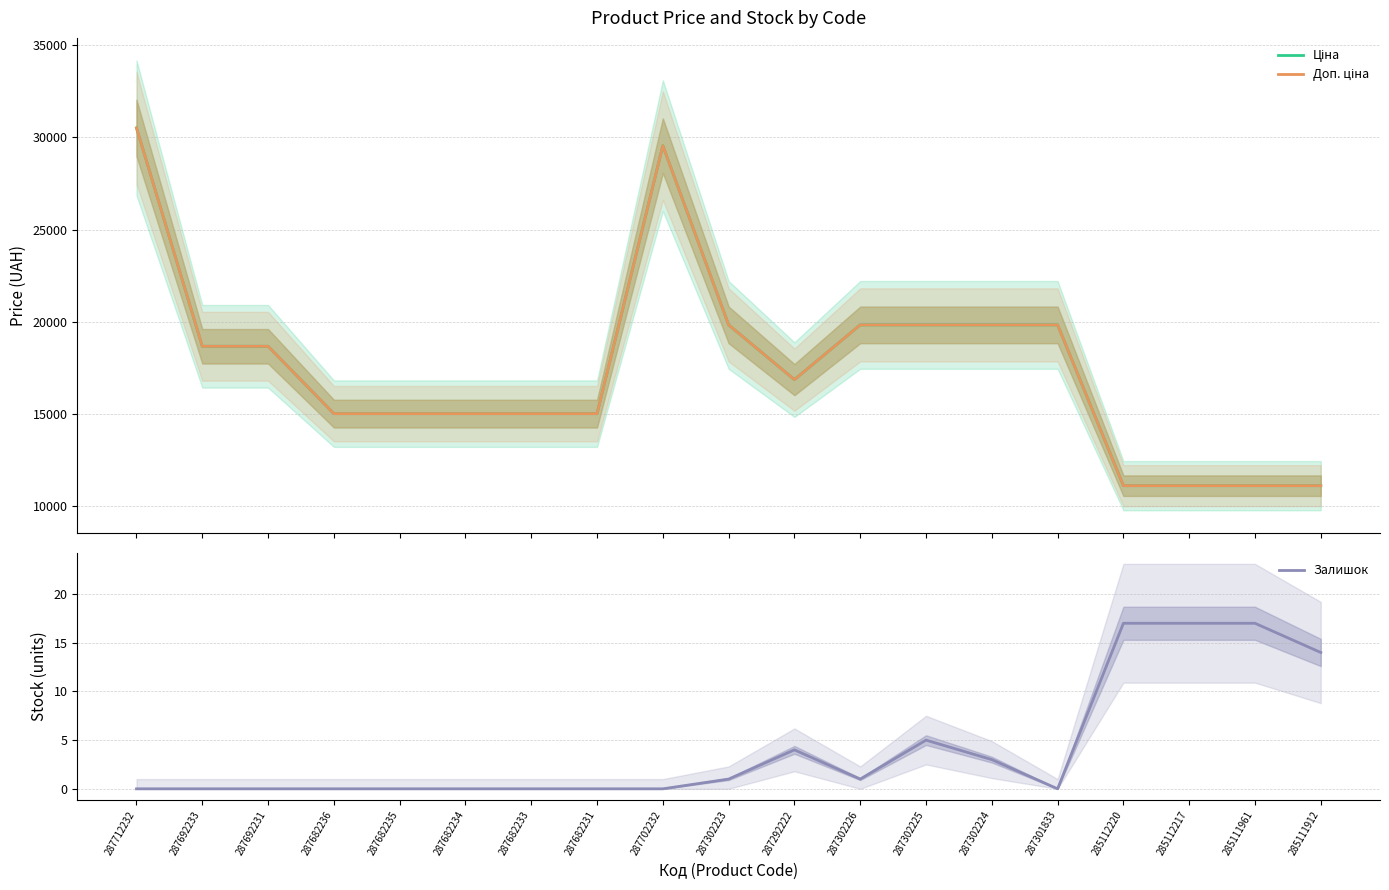

What is the total value across all series at 287702232?

59097.9